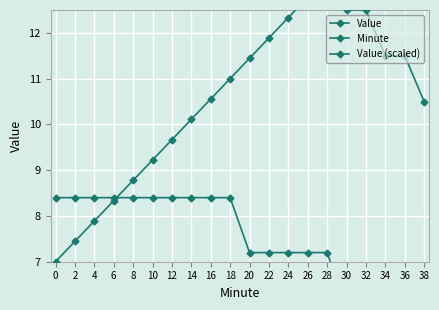

Rank the series at 16 from highest to lowest value.

Value (scaled), Minute, Value